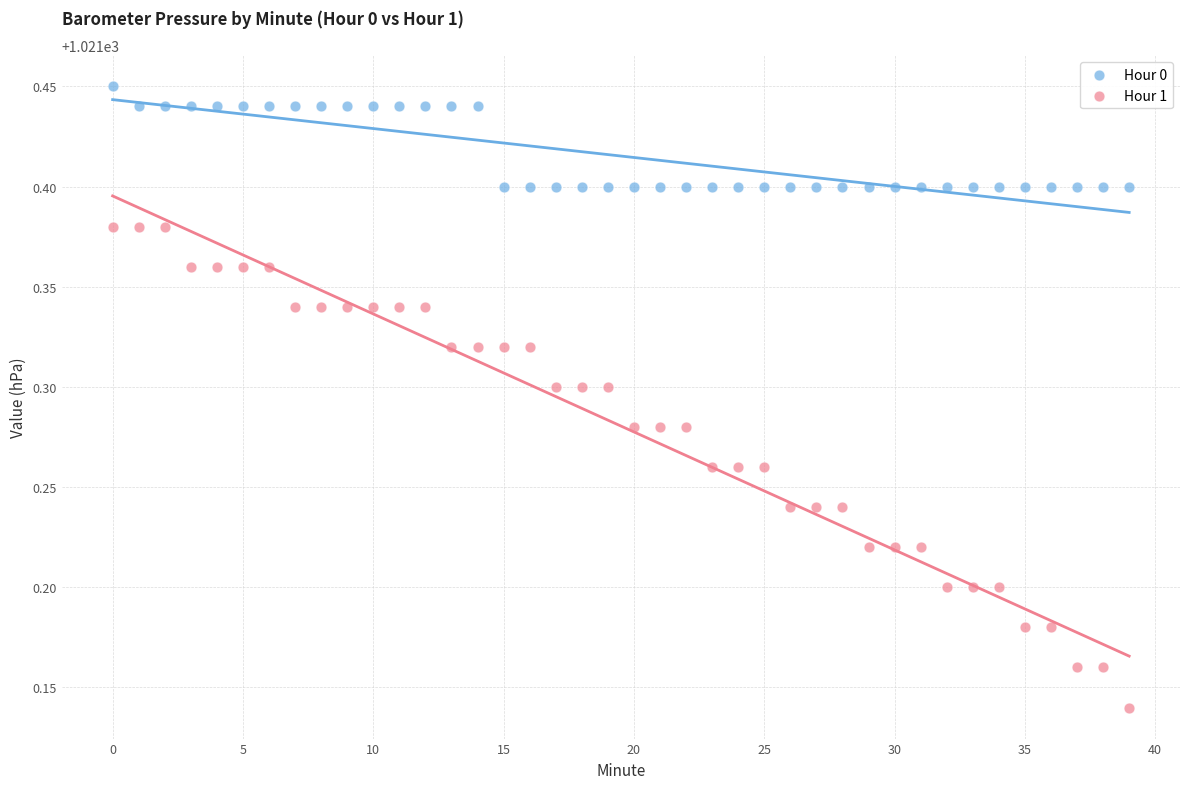

Which series has the widest spread of Y values?

Hour 1